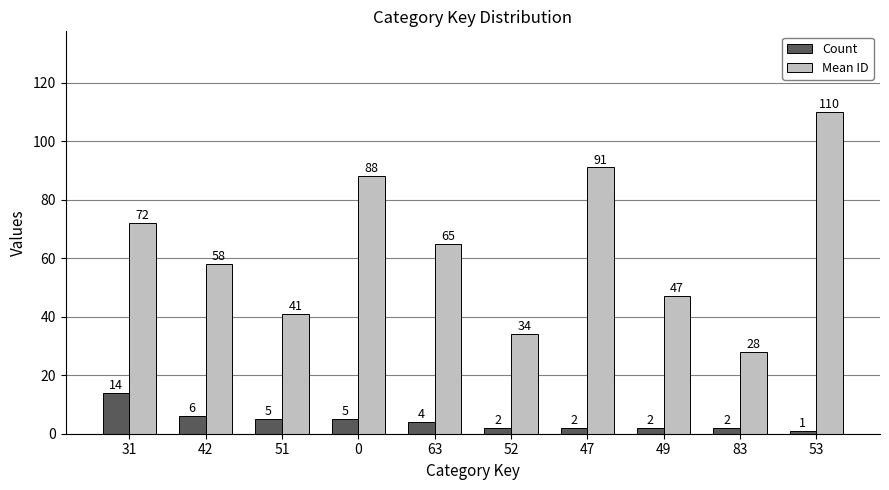

Which series has the largest range (max minus min)?

Mean ID